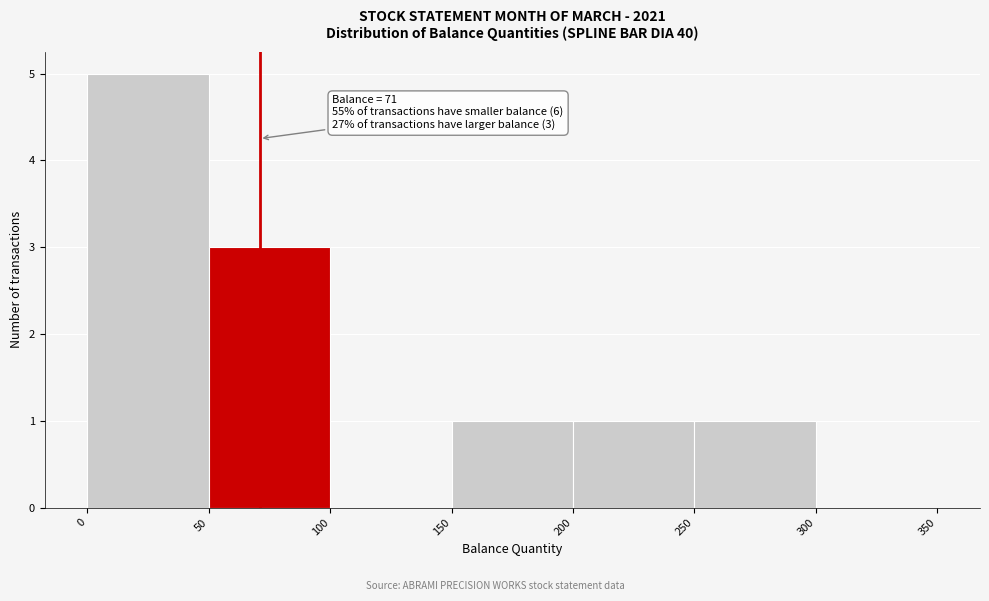

Which range on the x-axis has the tallest bar?

0 to 50